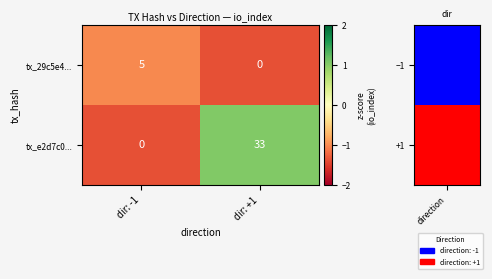

Reading right to left, what are all the values shown in this chart?

tx_29c5e4...: dir: +1=0	dir: -1=5
tx_e2d7c0...: dir: +1=33	dir: -1=0